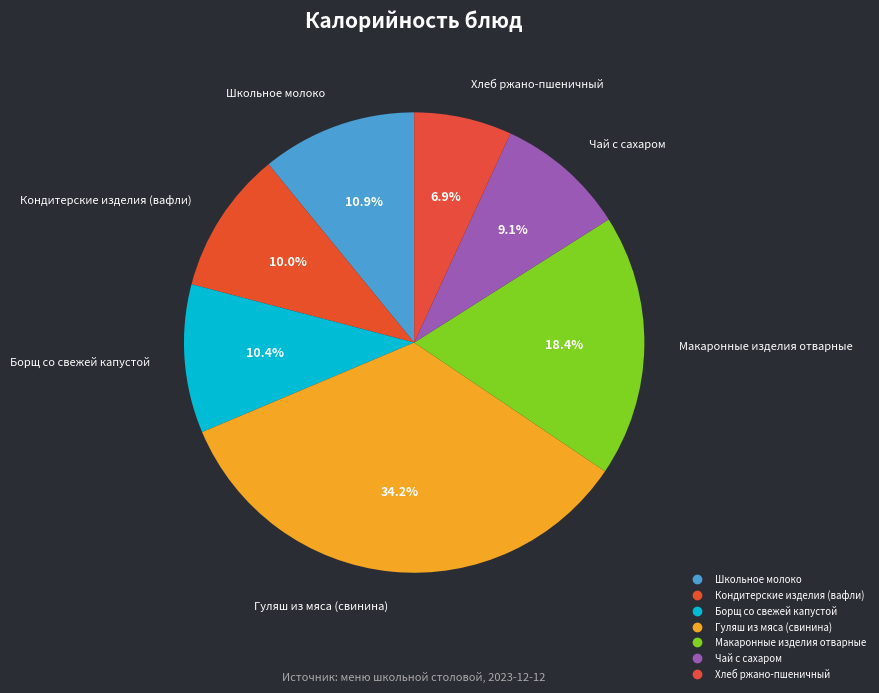

How many segments does this pie chart have?

7